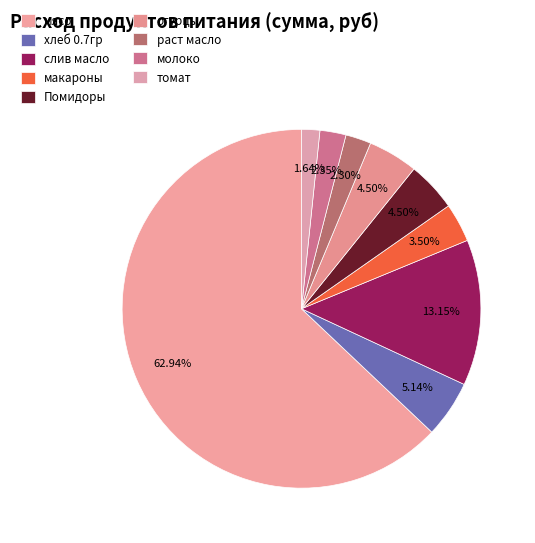

How many slices are in this pie chart?

9